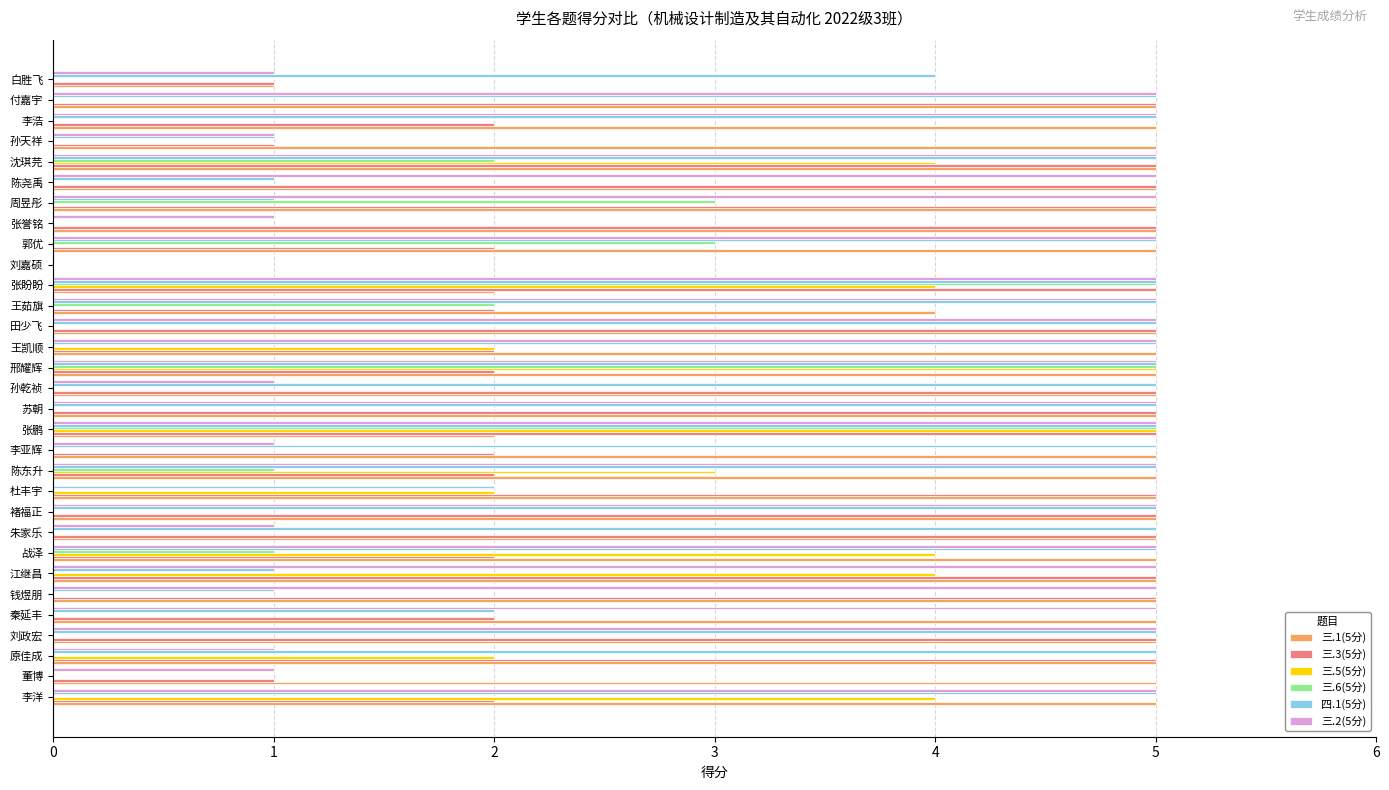

Is the value of 三.6(5分) at 张盼盼 greater than the value of 三.5(5分) at 白胜飞?

Yes